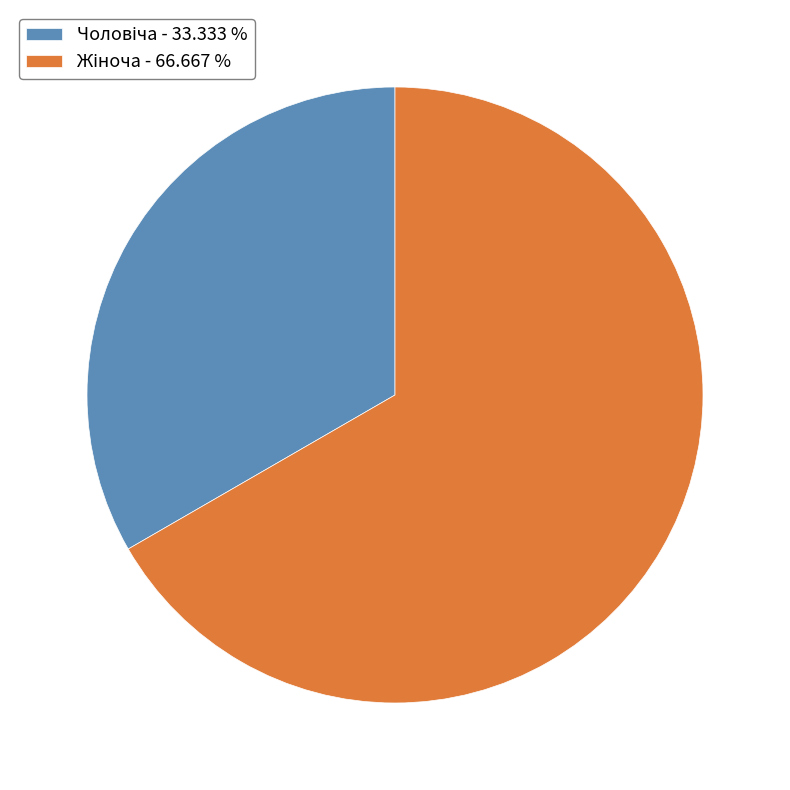

Is there any slice that represents more than half of the pie?

Yes